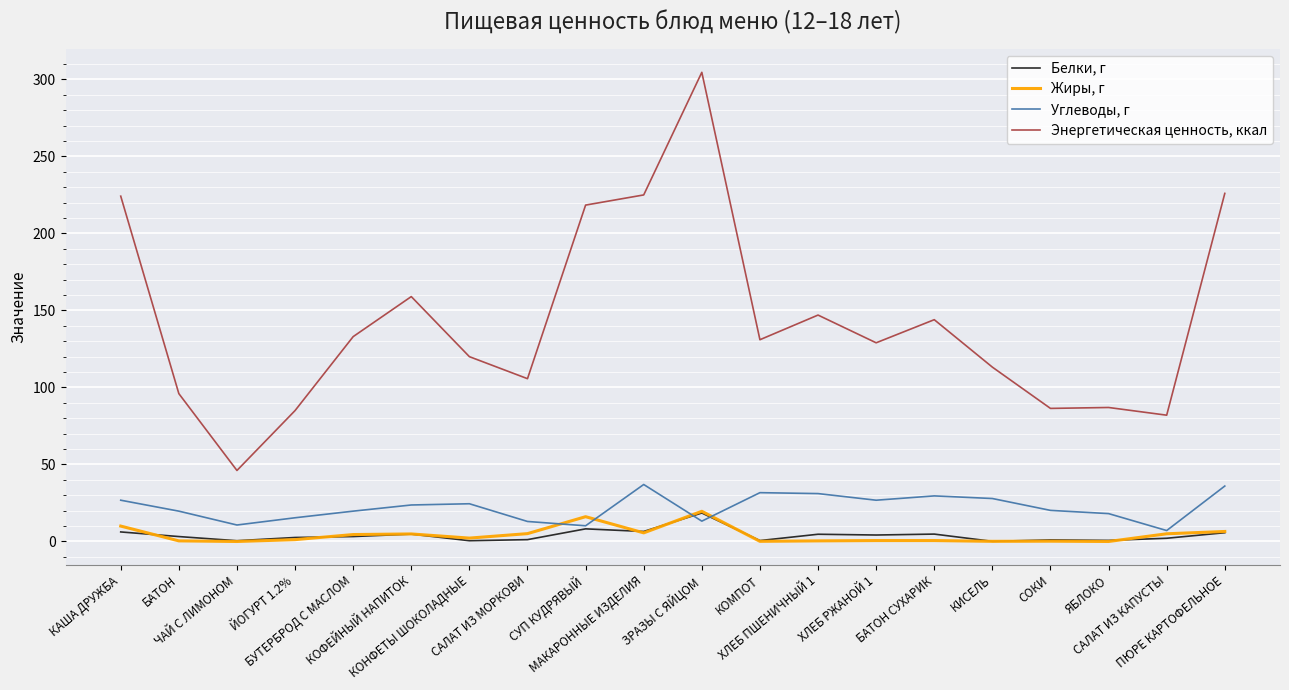

At which label does Белки, г first exceed 3?

КАША ДРУЖБА